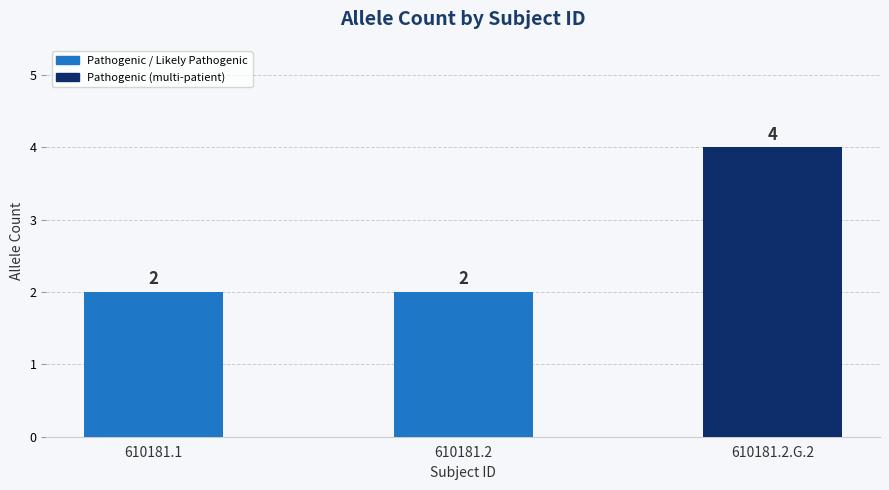

Are the bars horizontal?

No